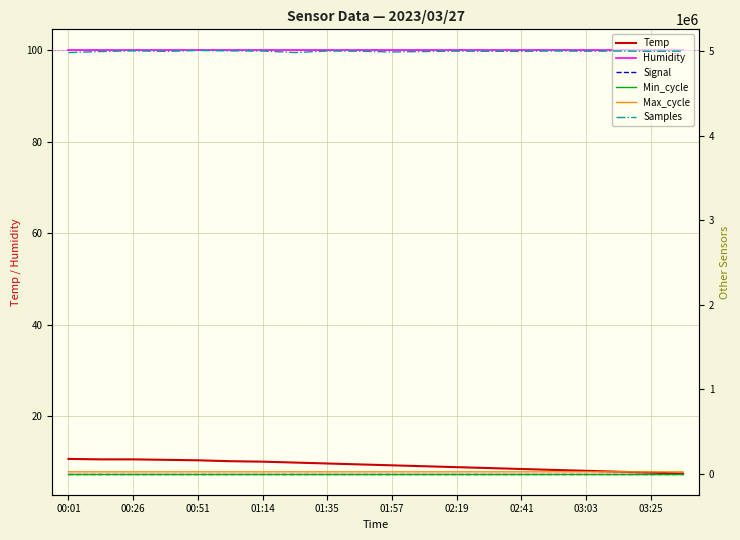

The value of Humidity at 00:51 is 99.9. True or false?

True